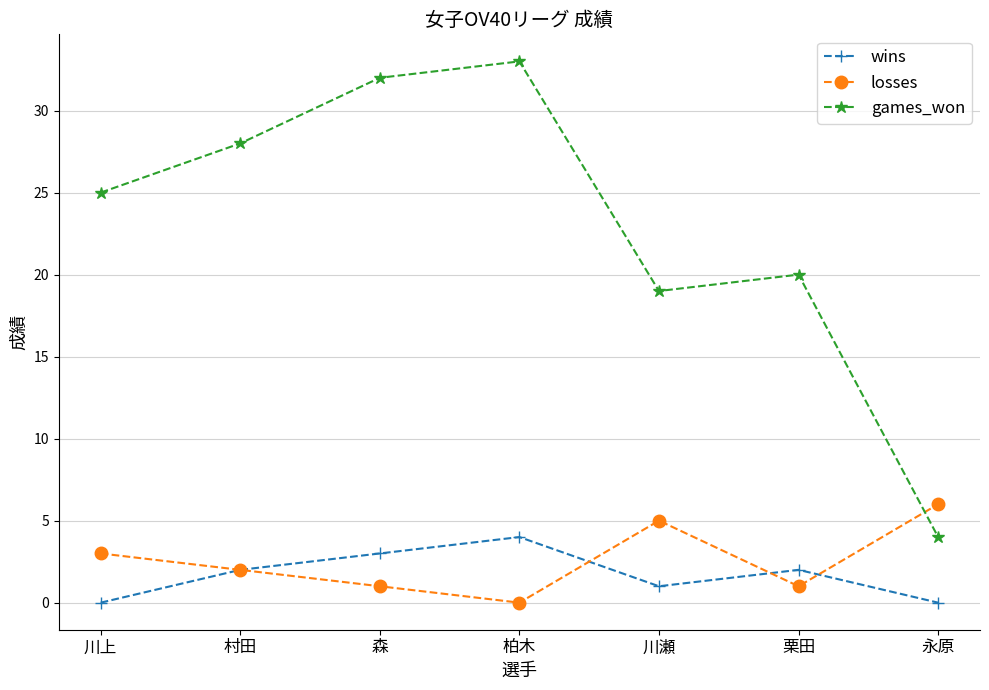

The losses series shows 10 at 永原. True or false?

False